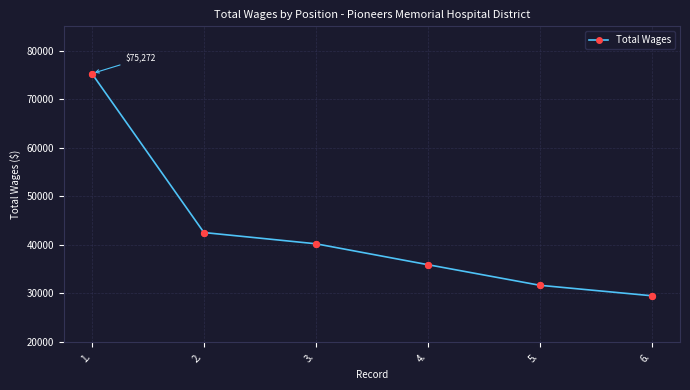

Approximately how many times larger is the value at 5. compared to 6.?

1.1